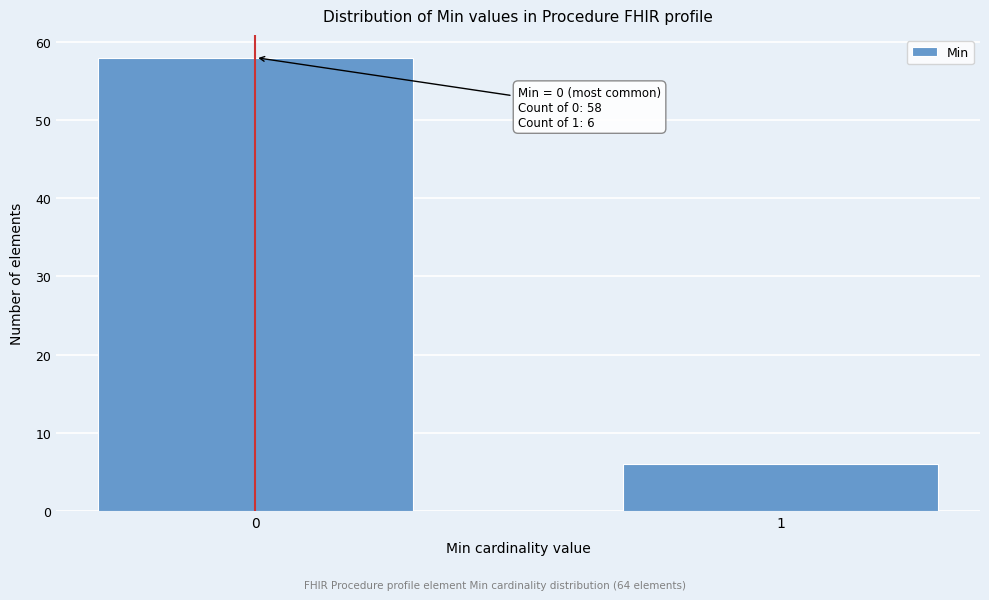

Reading right to left, what are all the values shown in this chart?

1=6	0=58